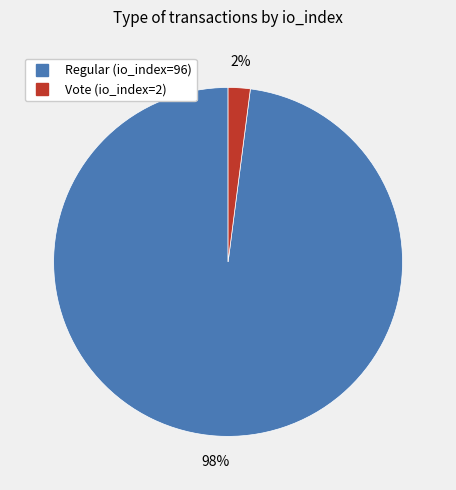

The Vote (io_index=2) slice represents 2% of the pie. True or false?

True